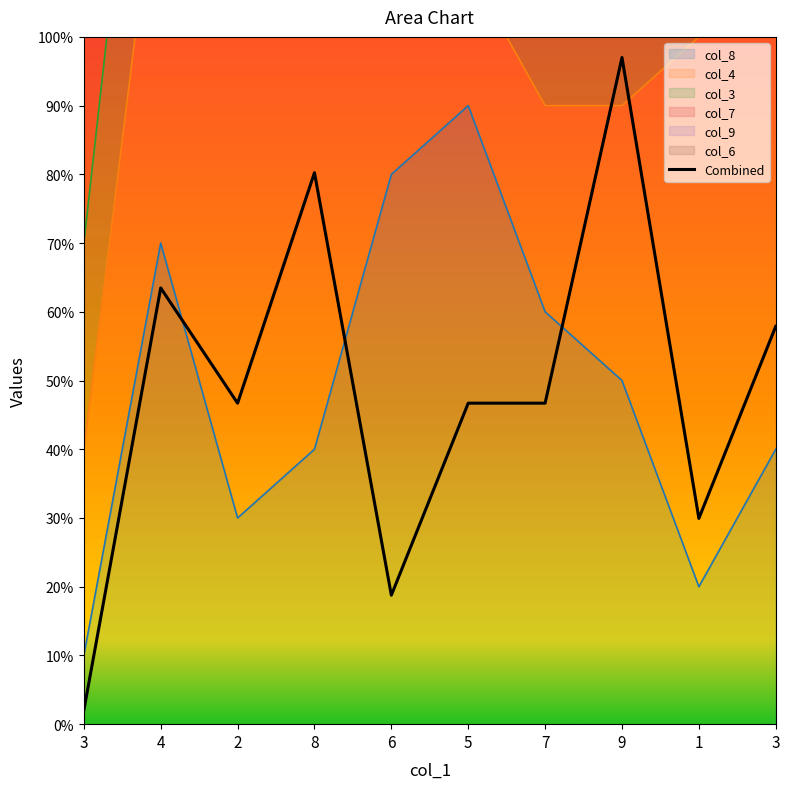

List the labels in order of value, smallest first.

3, 6, 1, 2, 5, 7, 3, 4, 8, 9